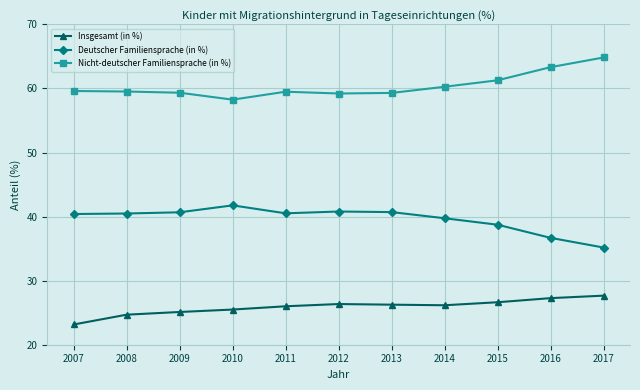

What is the spread (max minus min) of values at 2014?

34.1